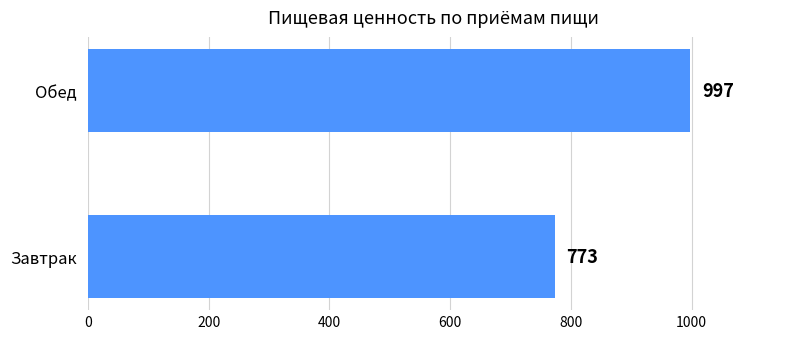

True or false: the data shows 1366.6 at Обед.

False